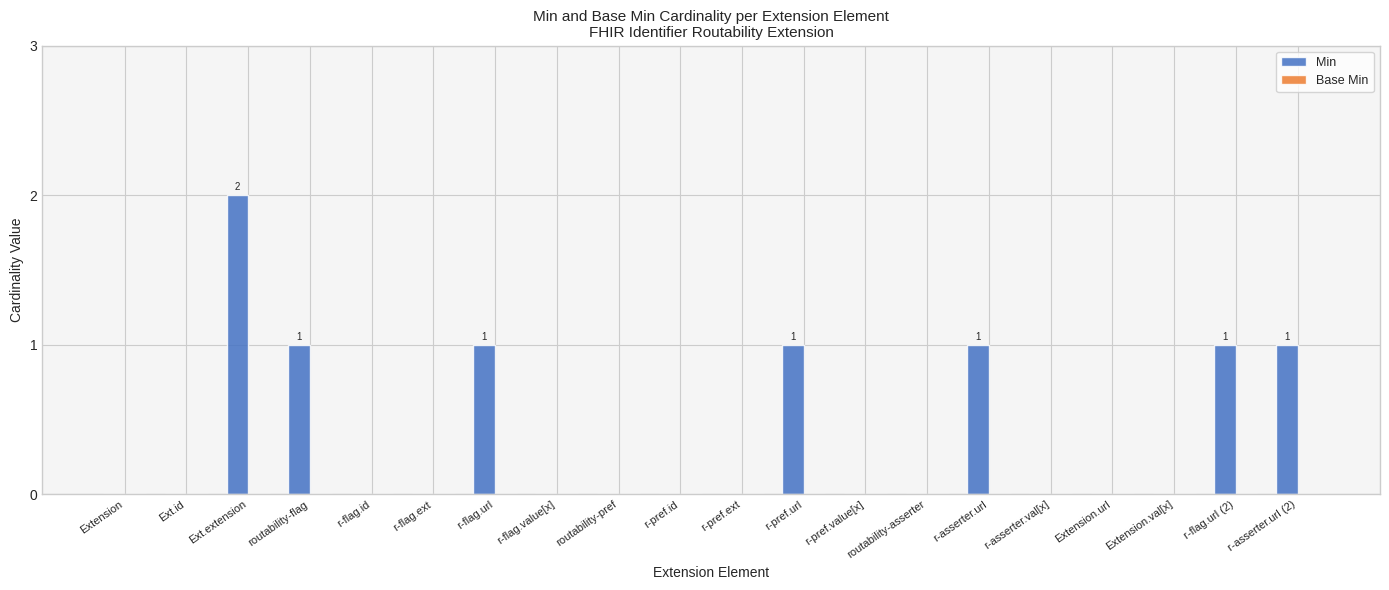

How many distinct data groups are displayed?

1